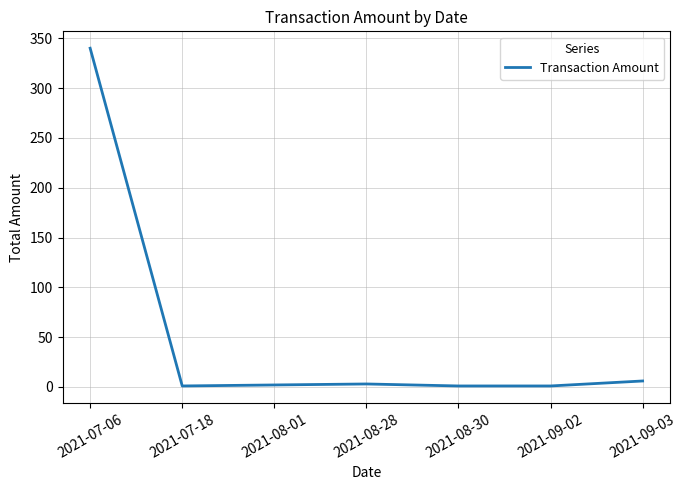

Between 2021-08-01 and 2021-07-06, which is larger?

2021-07-06